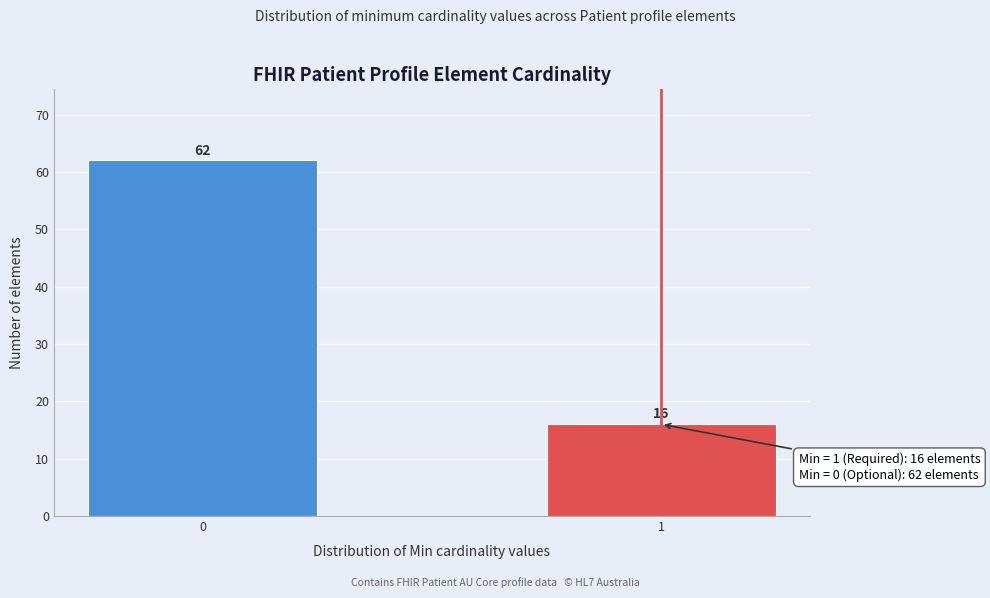

Reading left to right, what are all the values shown in this chart?

0=62	1=16